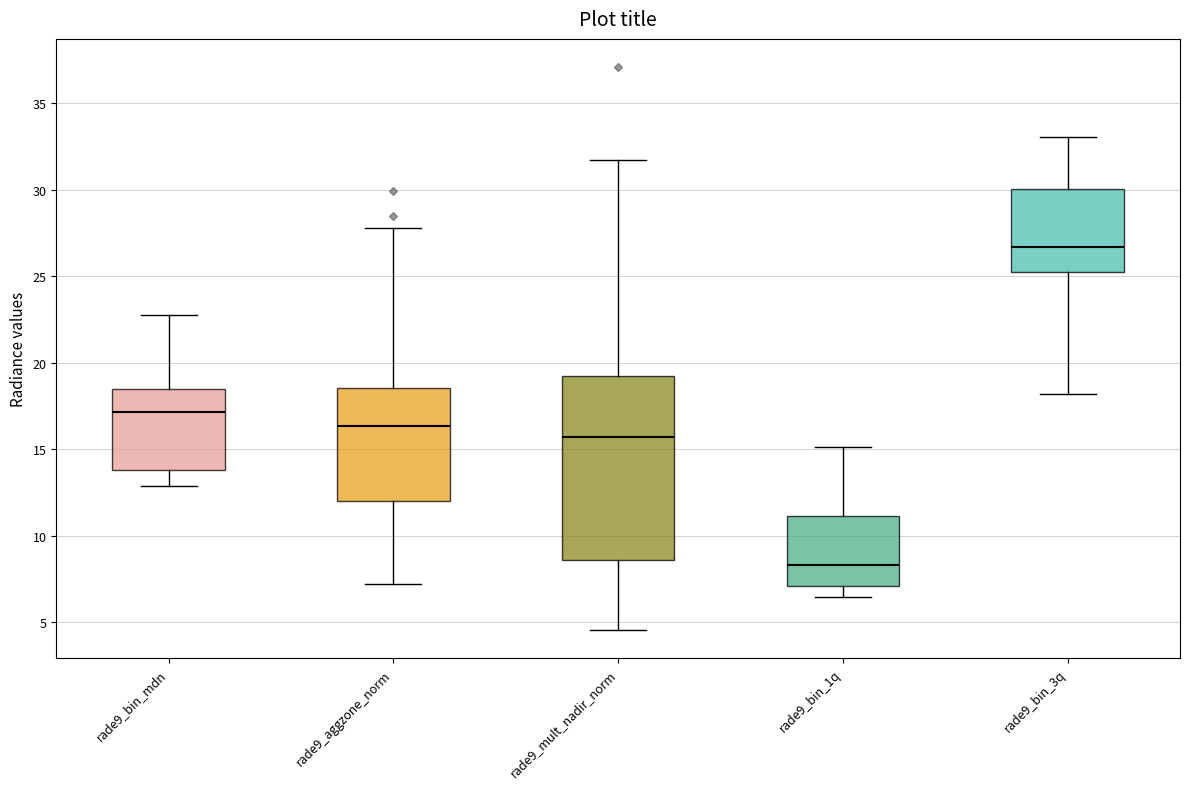

Where does the median line of the box for rade9_aggzone_norm sit on the y-axis? The values are not printed on the chart, so give them approximately, as read against the axis.

16.5